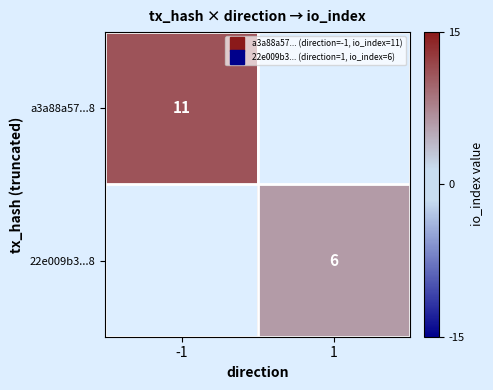

At which category does the chart reach its peak across all series?

-1